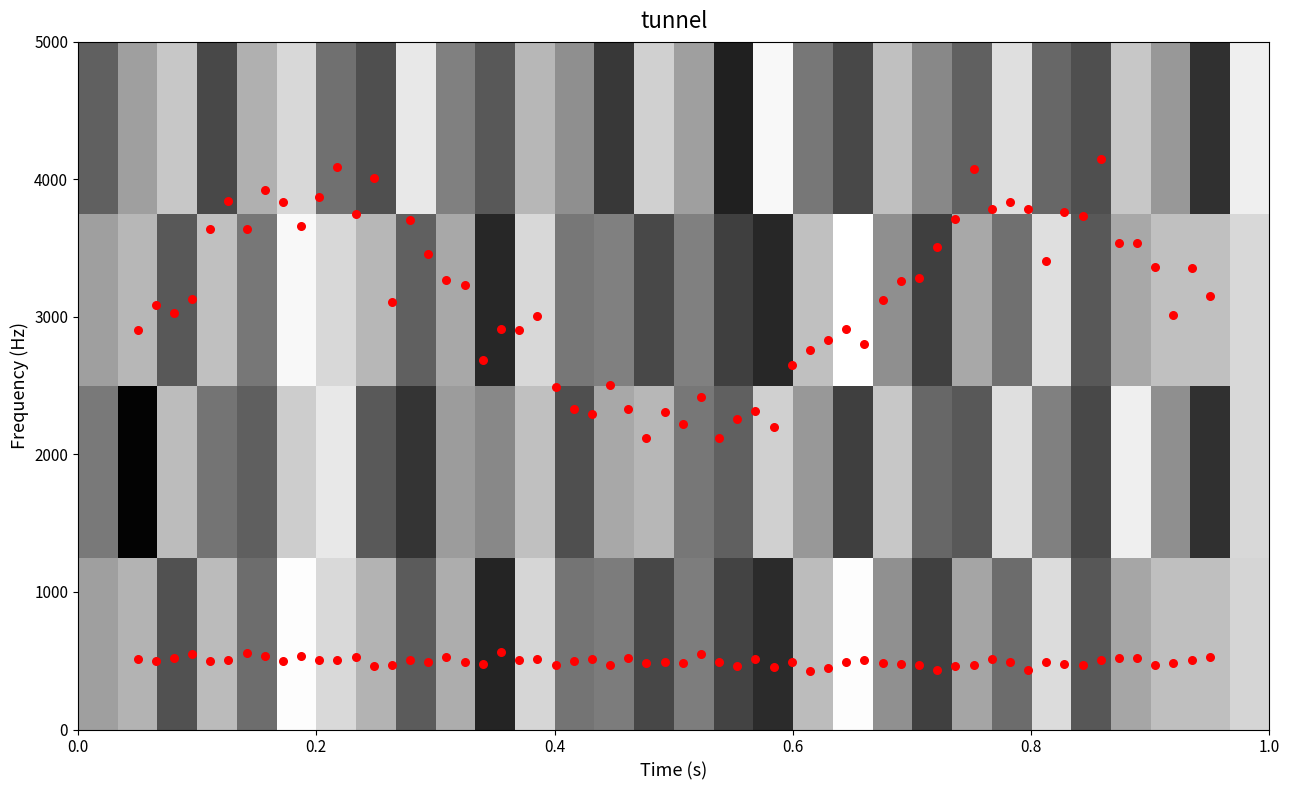

Reading left to right, what are all the values shown in this chart?

0: -114.2	-113.9	-115.2	-113.9	-114.8	-113.0	-113.5	-113.9	-115.1	-114.0	-115.7	-113.5	-114.7	-114.6	-115.3	-114.6	-115.4	-115.7	-113.8	-113.0	-114.4	-115.4	-114.1	-114.8	-113.4	-115.1	-114.1	-113.8	-113.8	-113.5
1: -114.7	-116.2	-113.8	-114.7	-115.0	-113.6	-113.3	-115.1	-115.5	-114.2	-114.5	-113.8	-115.2	-114.1	-113.9	-114.7	-115.0	-113.6	-114.3	-115.4	-113.7	-114.9	-115.1	-113.4	-114.6	-115.3	-113.2	-114.4	-115.6	-113.5
2: -114.2	-113.9	-115.1	-113.8	-114.7	-113.1	-113.5	-113.9	-115.0	-114.1	-115.7	-113.5	-114.7	-114.6	-115.3	-114.6	-115.4	-115.7	-113.8	-113.0	-114.4	-115.4	-114.1	-114.8	-113.4	-115.1	-114.1	-113.8	-113.8	-113.5
3: -115.0	-114.2	-113.7	-115.3	-114.0	-113.5	-114.8	-115.2	-113.3	-114.6	-115.1	-113.9	-114.4	-115.5	-113.6	-114.2	-115.8	-113.1	-114.7	-115.3	-113.8	-114.5	-115.0	-113.4	-114.9	-115.2	-113.7	-114.3	-115.6	-113.2